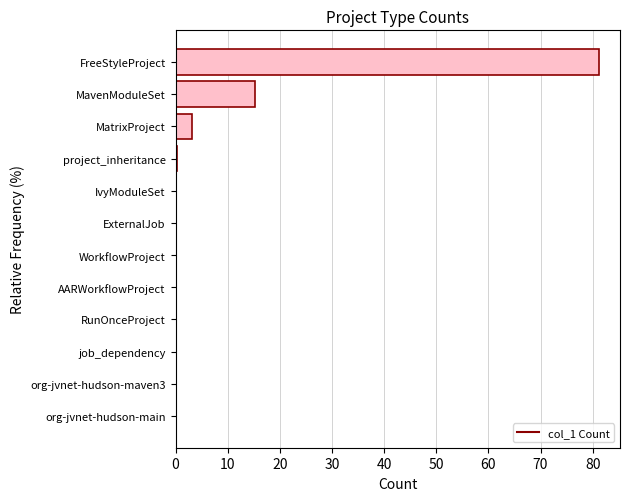

Where is the data nearest to the value 40?

MavenModuleSet